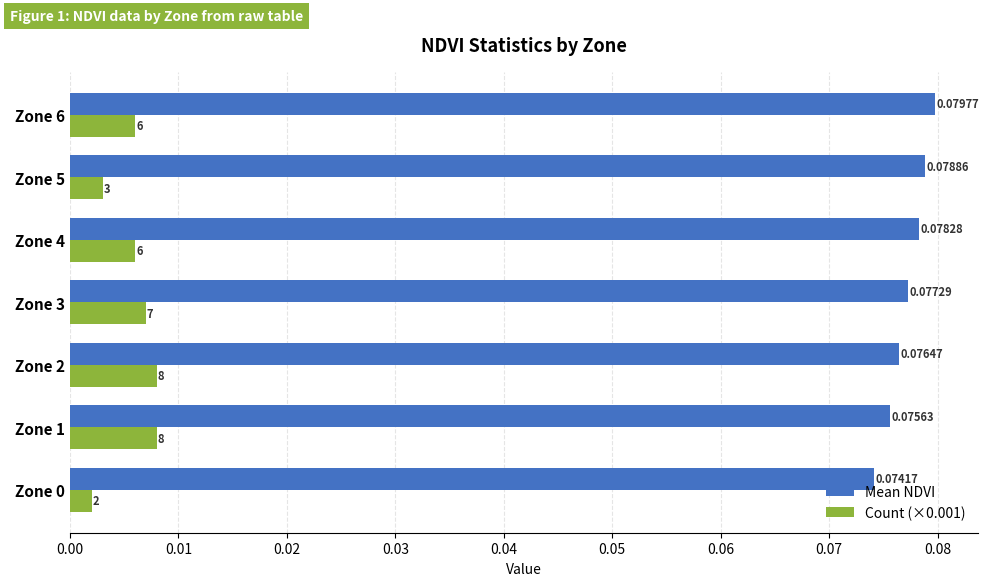

List the series in order of their peak value, highest first.

Mean NDVI, Count (×0.001)